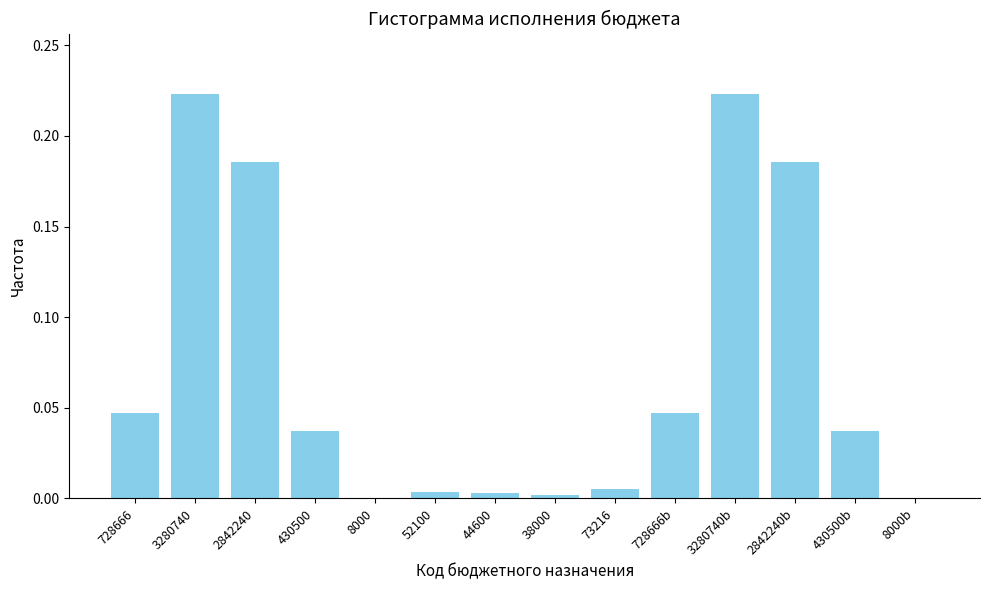

Which has a higher value, 430500 or 728666b?

728666b